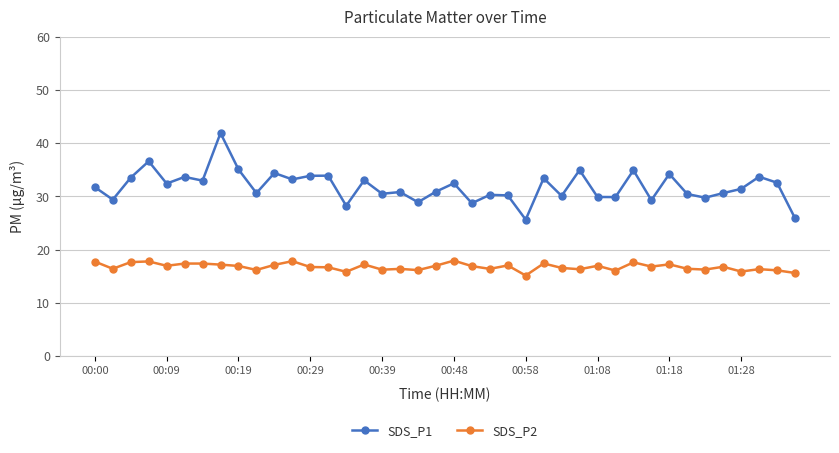

Does the chart have visible grid lines?

Yes